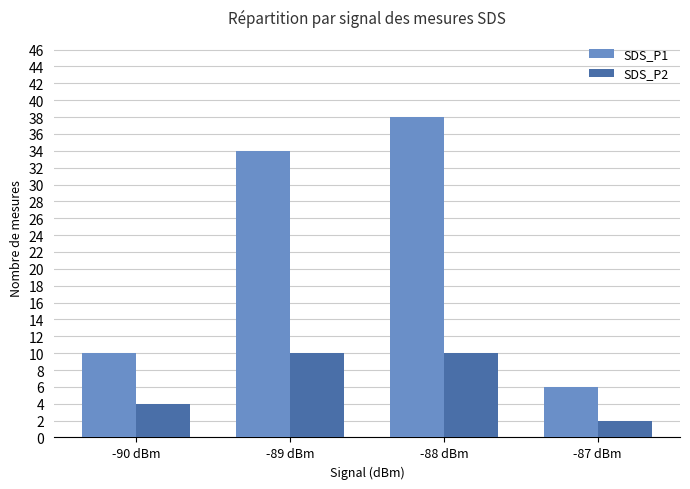

How many data points does each series have?

4